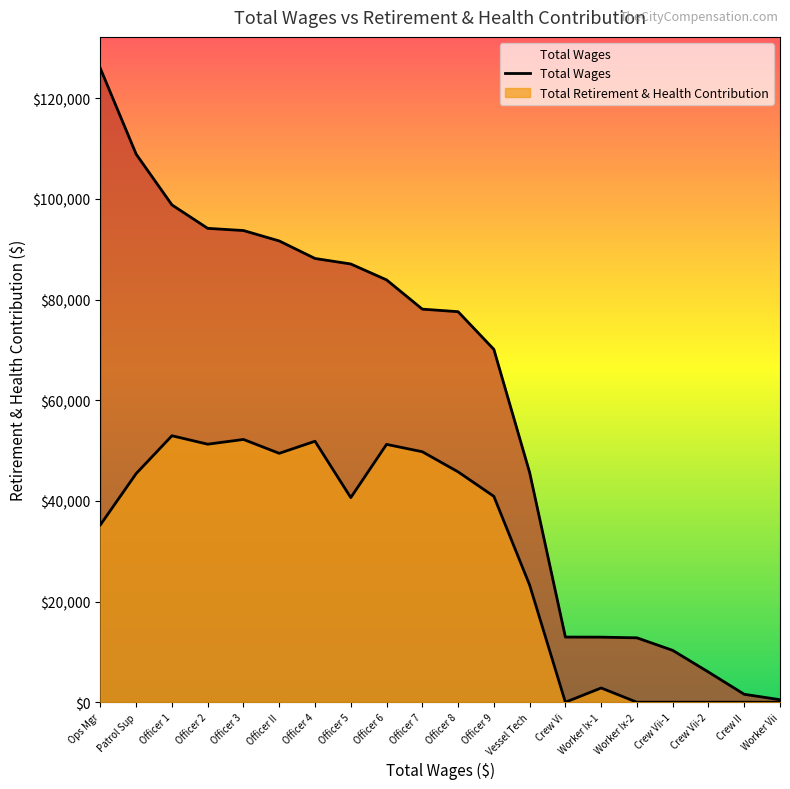

Rank the categories by value from lowest to highest.

Worker Vii, Crew II, Crew Vii-2, Crew Vii-1, Worker Ix-2, Worker Ix-1, Crew Vi, Vessel Tech, Officer 9, Officer 8, Officer 7, Officer 6, Officer 5, Officer 4, Officer II, Officer 3, Officer 2, Officer 1, Patrol Sup, Ops Mgr